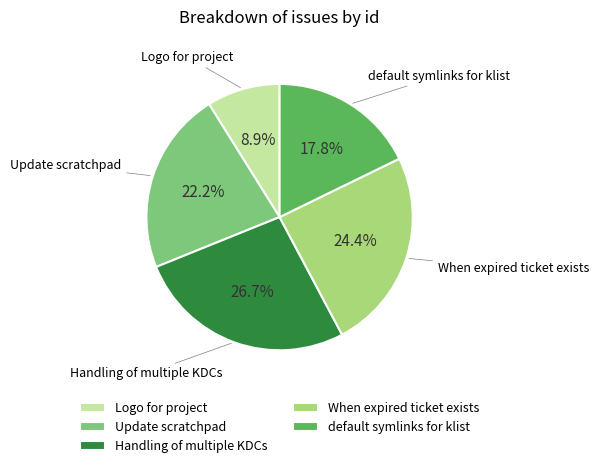

Which has a higher value, Logo for project or When expired ticket exists?

When expired ticket exists